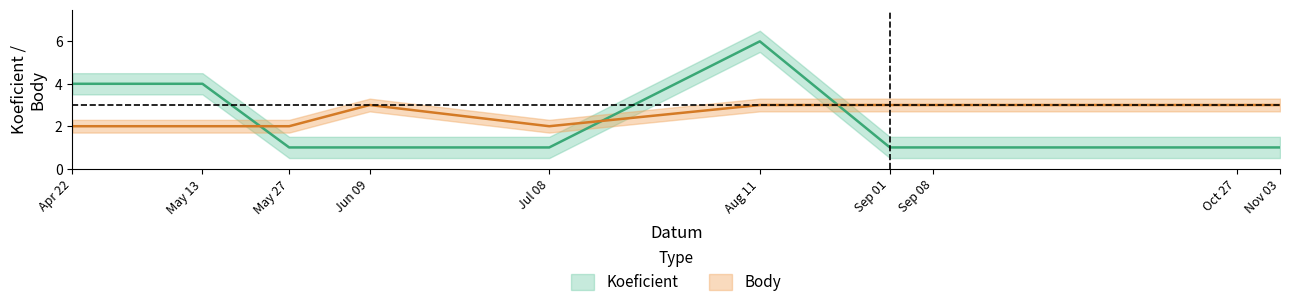

Where is Body nearest to the value 2?

Apr 22